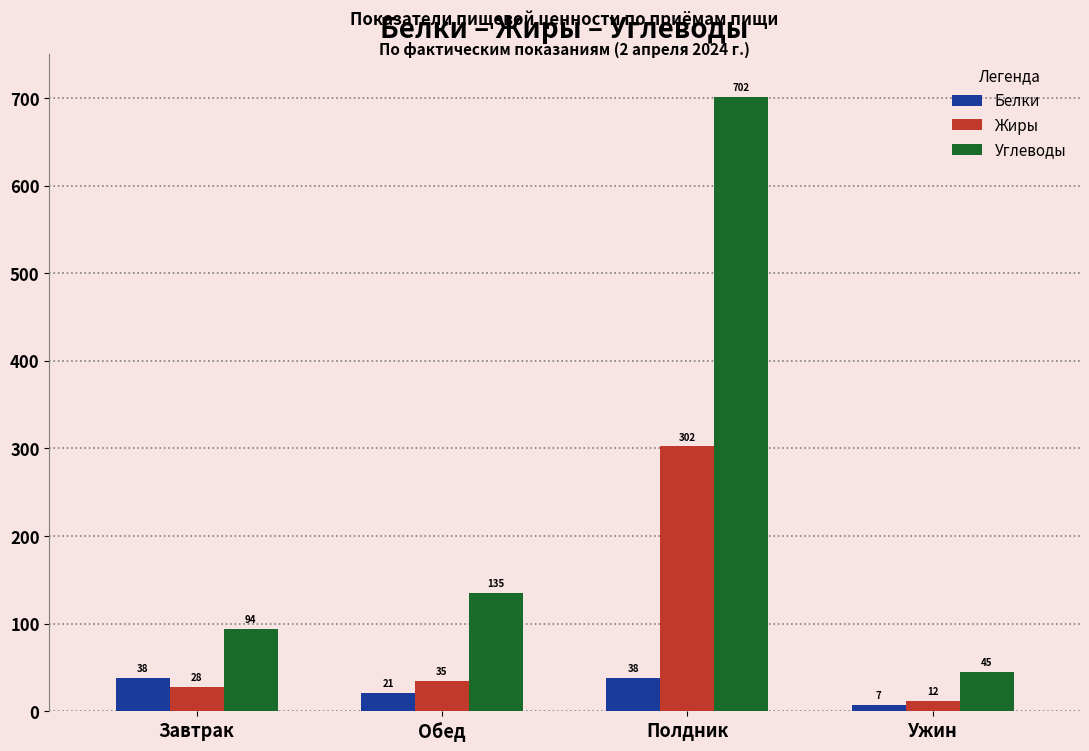

At which label does Углеводы reach its peak?

Полдник